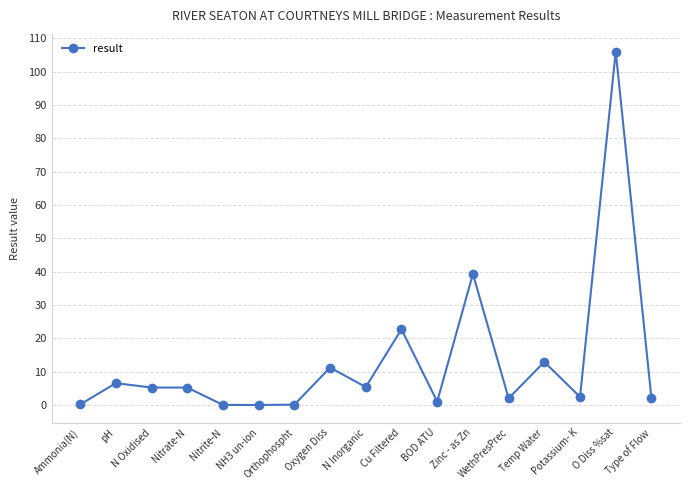

True or false: the data has more than 0 interior local peaks.

True